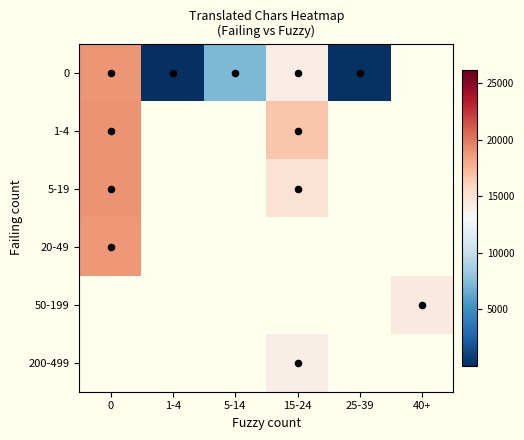

Which has a higher value, 25-39 or 5-14?

5-14